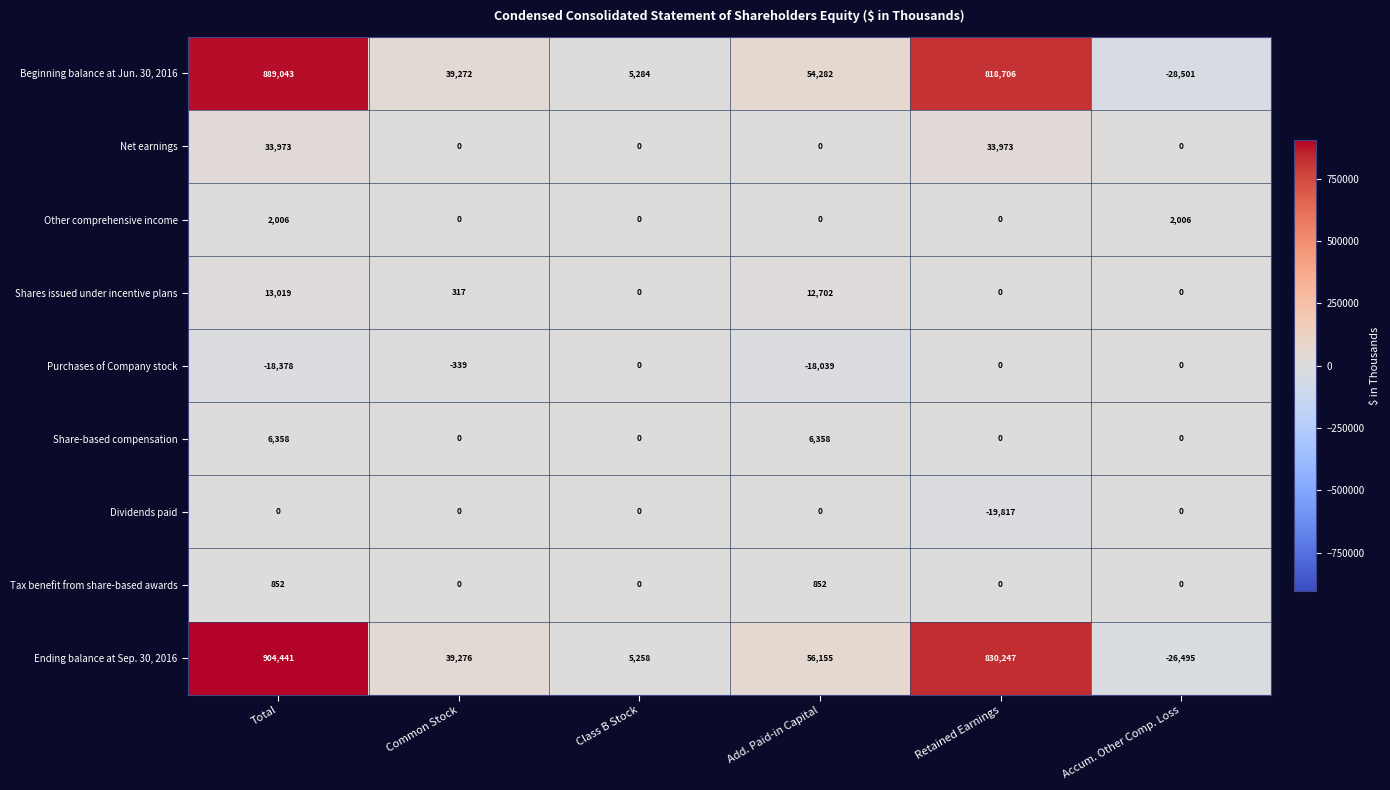

What is the average value of the Purchases of Company stock series?

-6126